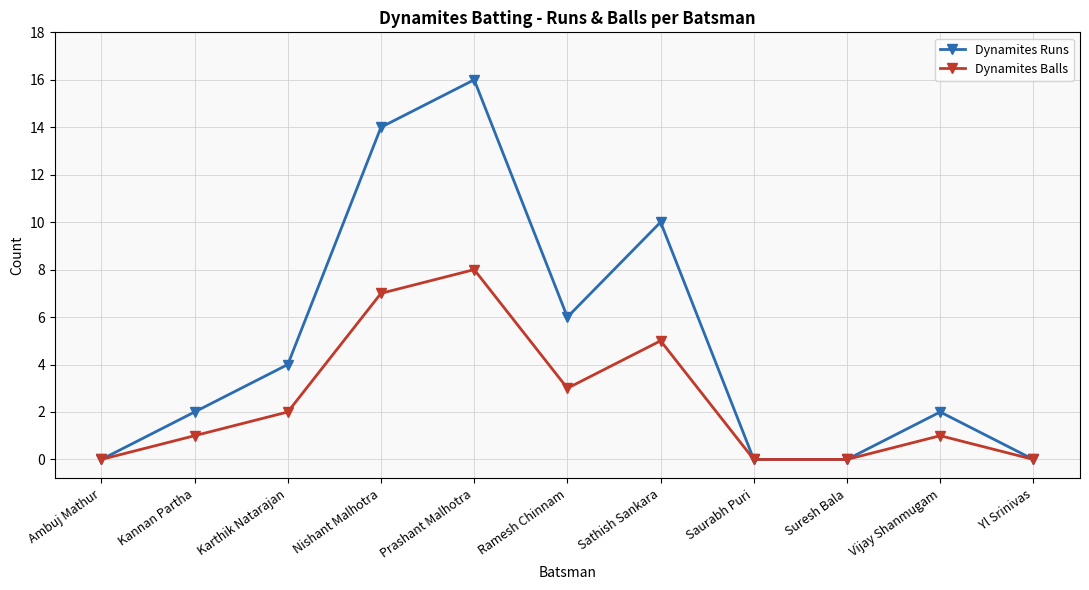

What are all the series names shown in the legend?

Dynamites Runs, Dynamites Balls